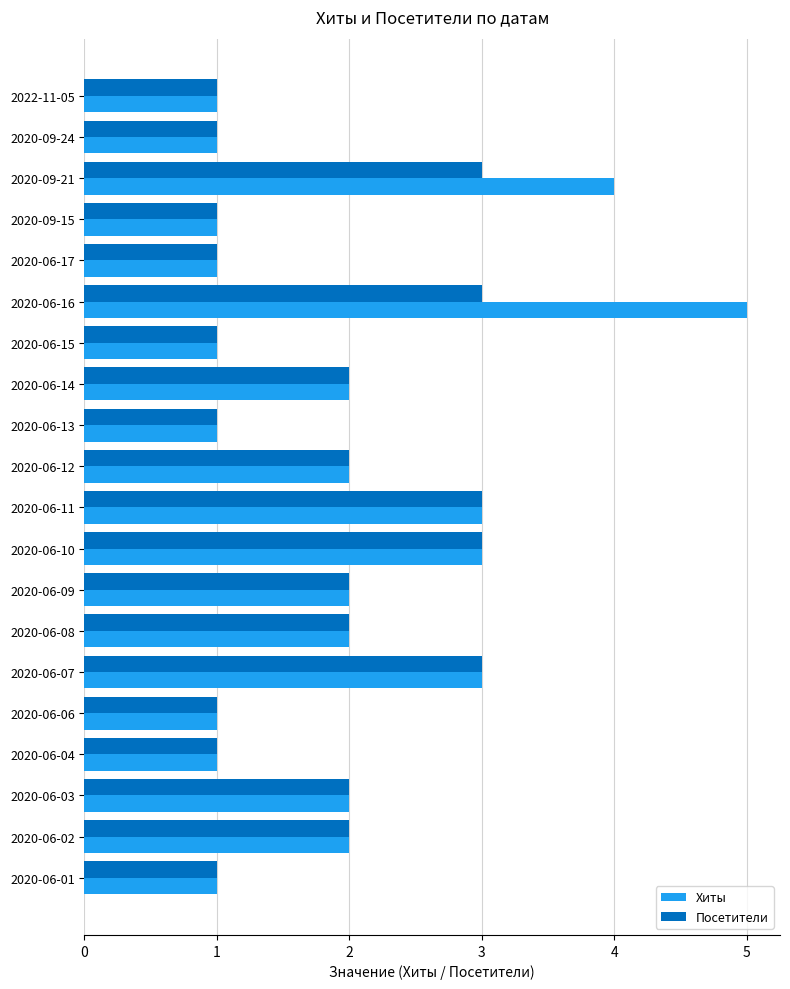

What is the sum of the Посетители values at 2022-11-05 and 2020-06-16?

4